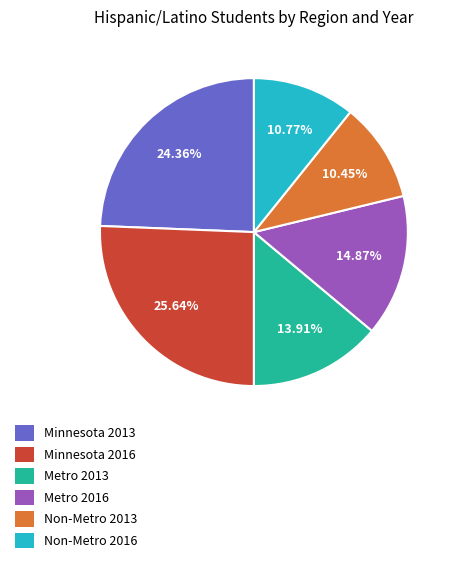

The Metro 2016 slice represents 15% of the pie. True or false?

True